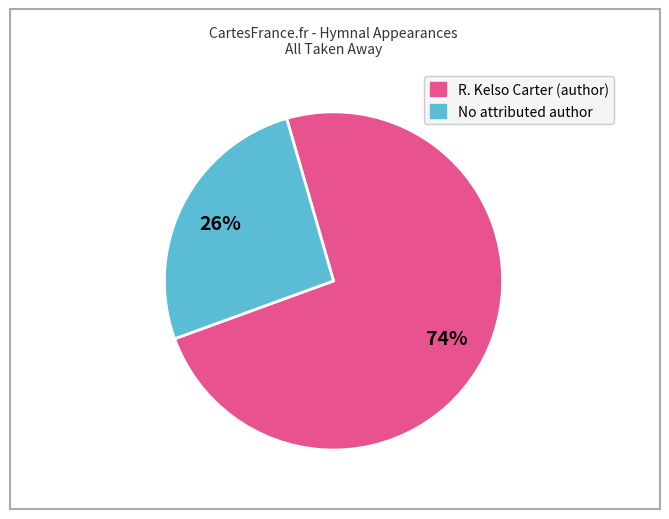

To the nearest percent, what is the average slice percentage?

50%